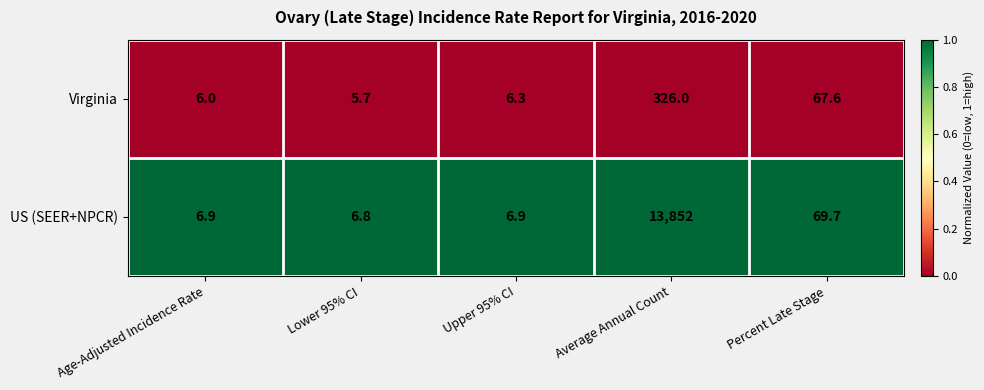

Which category has the lowest value across all series?

Lower 95% CI